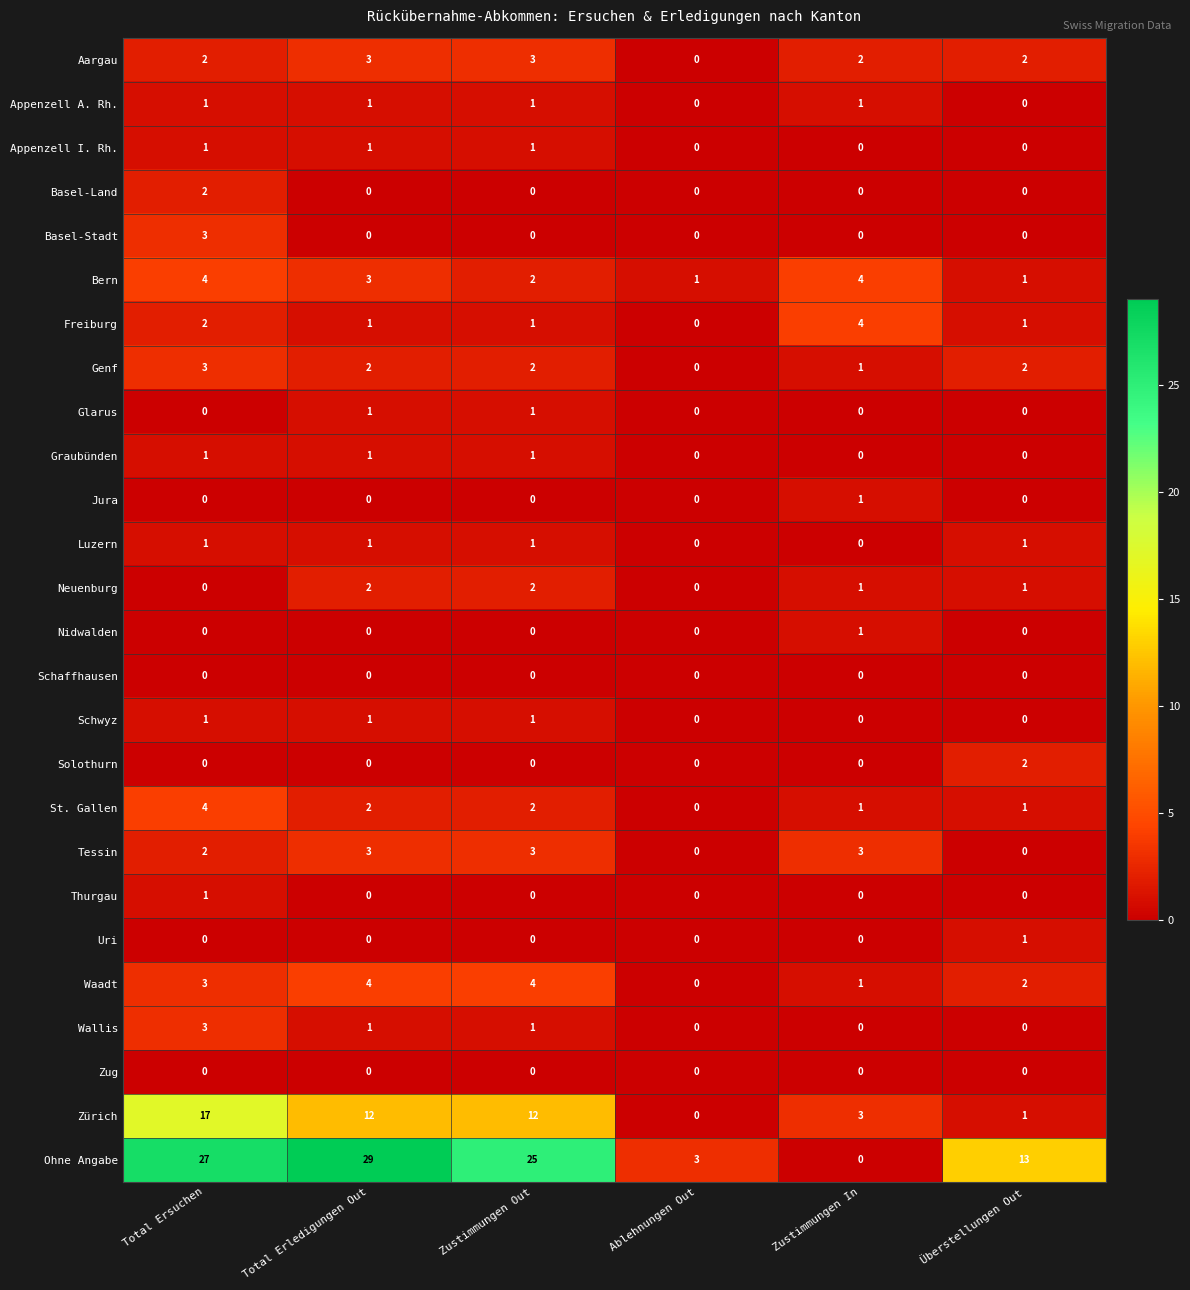

Which series changed the most between Zustimmungen Out and Überstellungen Out?

Ohne Angabe